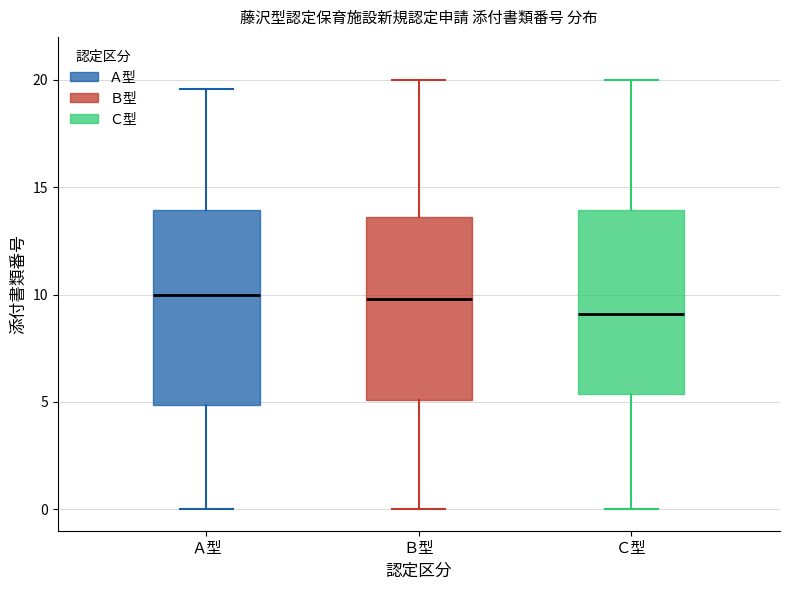

Which box's median line is the lowest?

Ｃ型